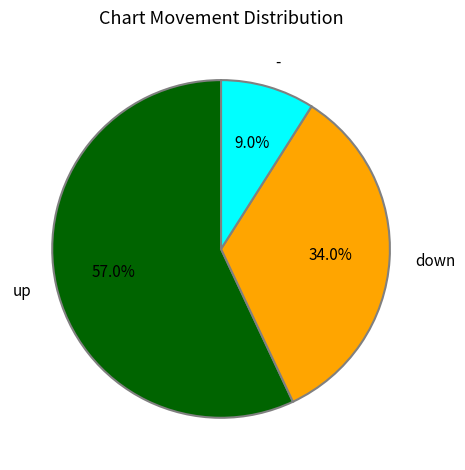

To the nearest percent, what is the difference between the - and up slice percentages?

48%